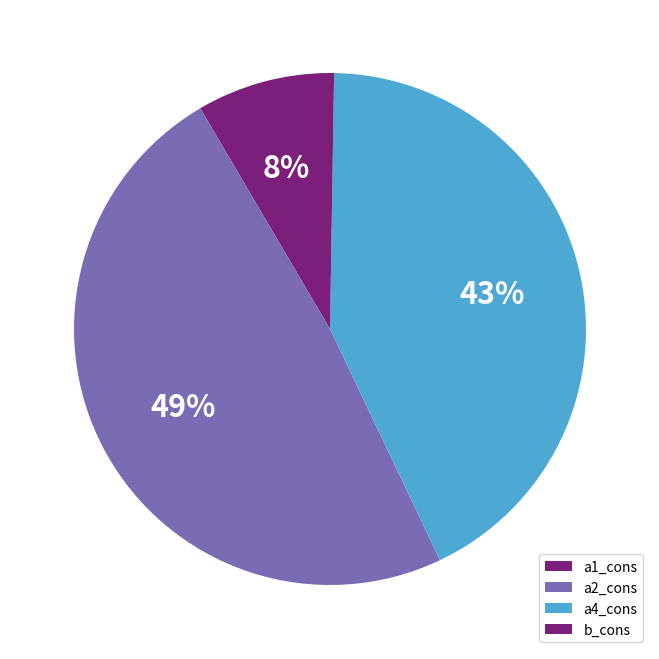

Does a1_cons account for over 50% of the chart?

No